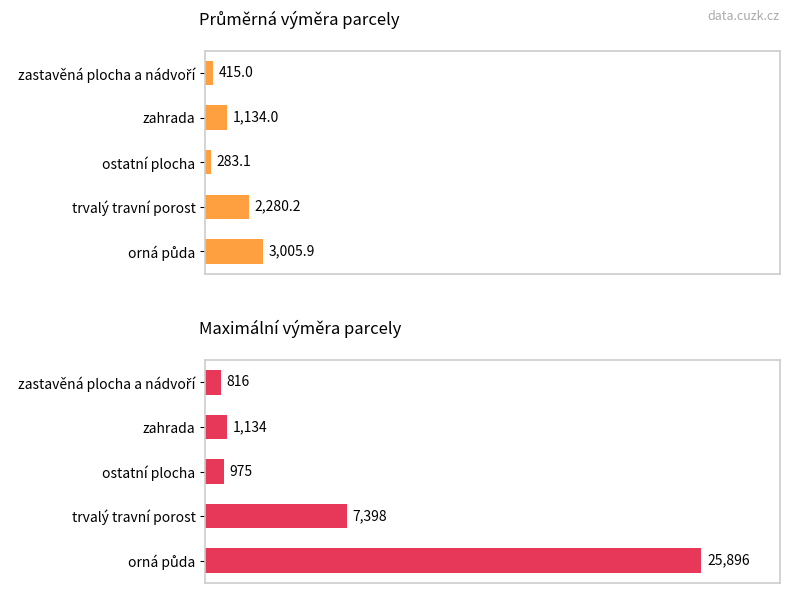

Reading left to right, what are all the values shown in this chart?

Průměrná výměra parcely: 3005.9	2280.2	283.1	1134.0	415.0
Maximální výměra parcely: 25896.0	7398.0	975.0	1134.0	816.0